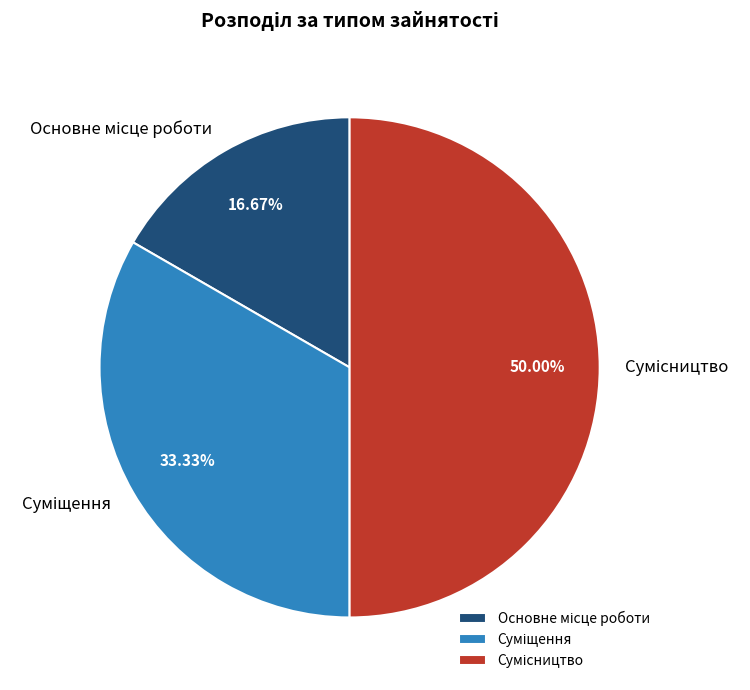

What percentage is NOT represented by Основне місце роботи?

83.3%